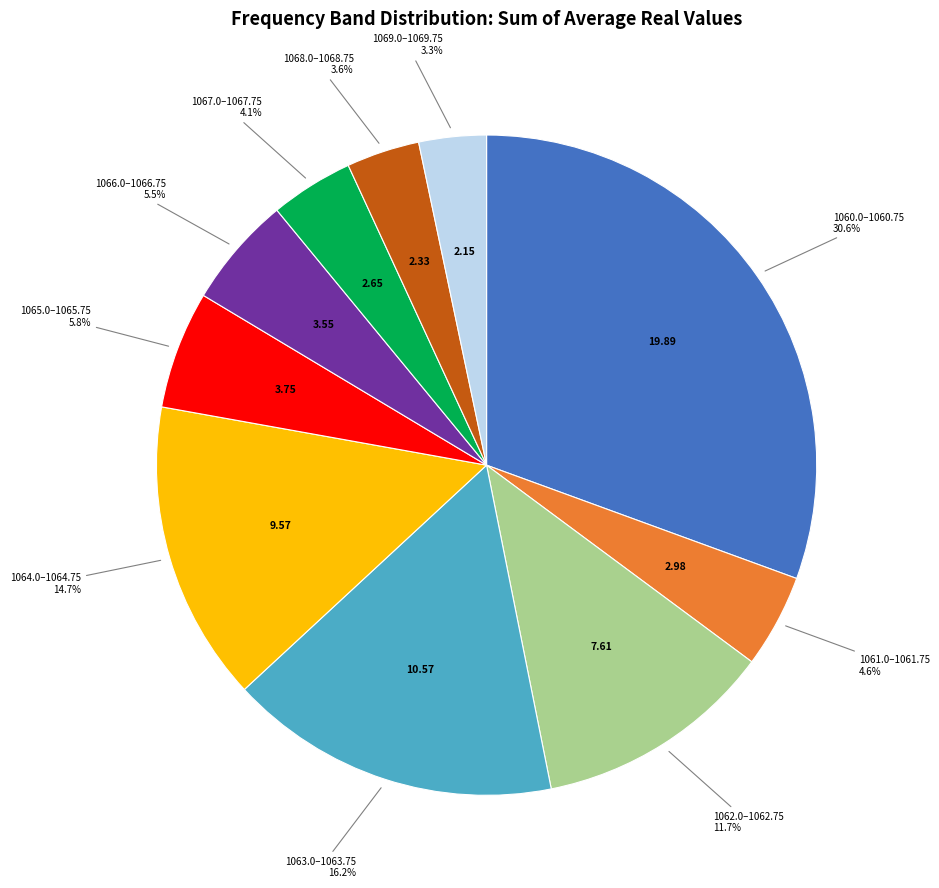

Is there any slice that represents more than half of the pie?

No